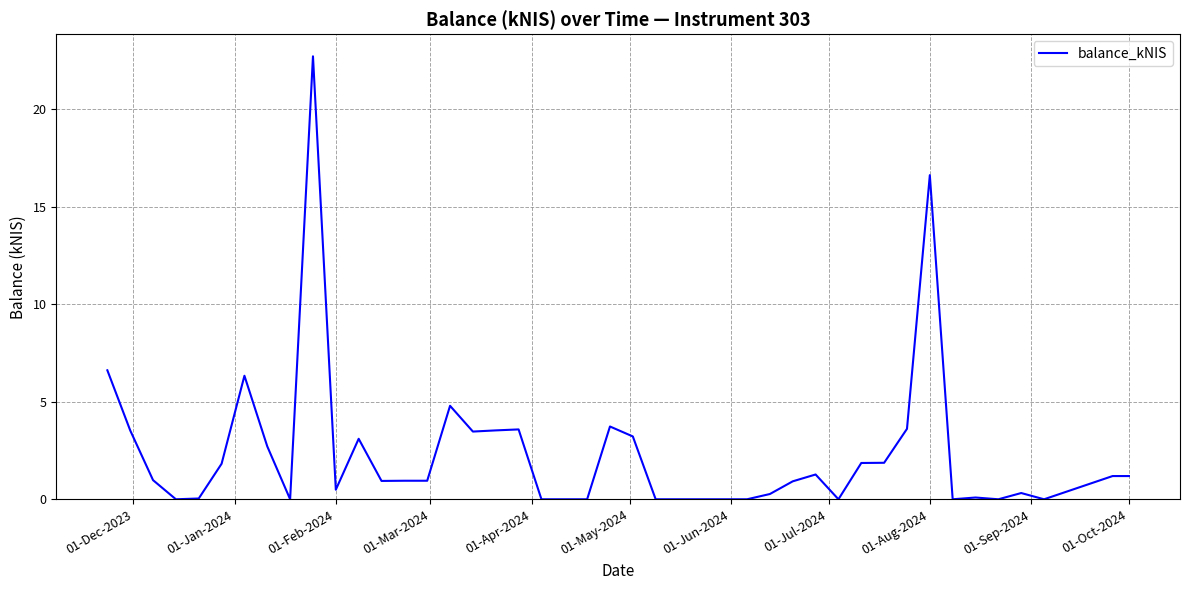

How many lines are shown in the chart?

1